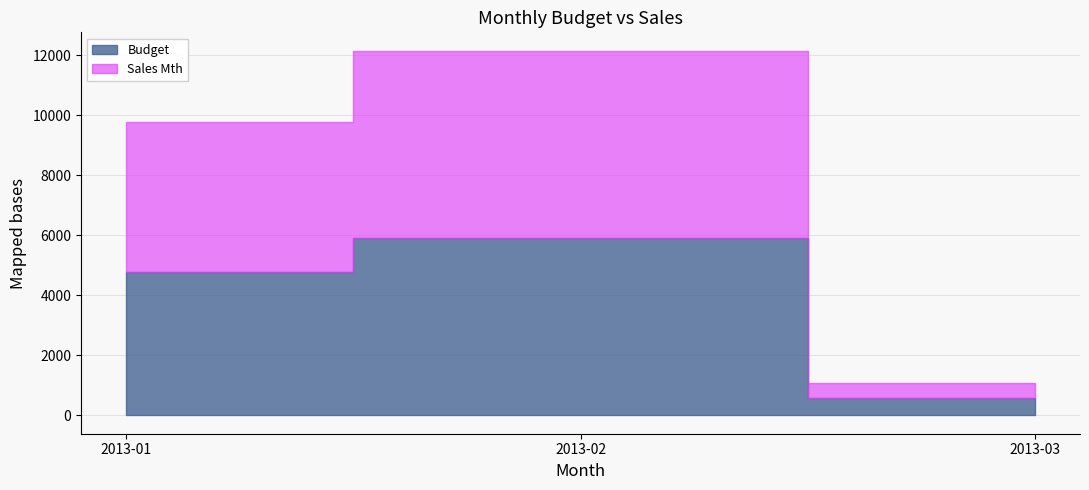

List the series in order of their peak value, highest first.

Sales Mth, Budget